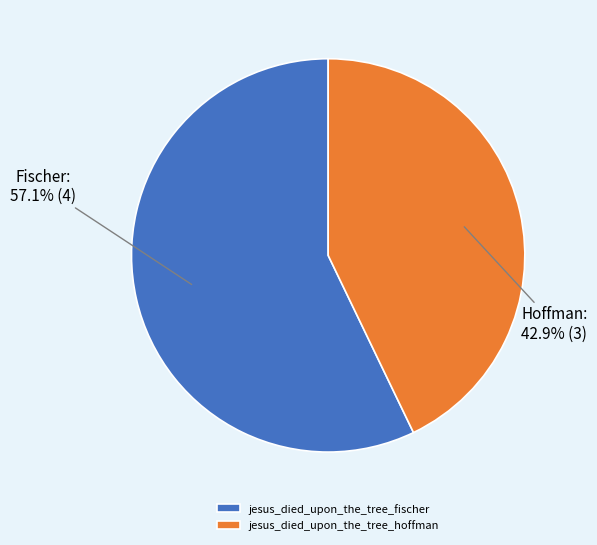

How much of the chart is everything except jesus_died_upon_the_tree_fischer?

42.9%